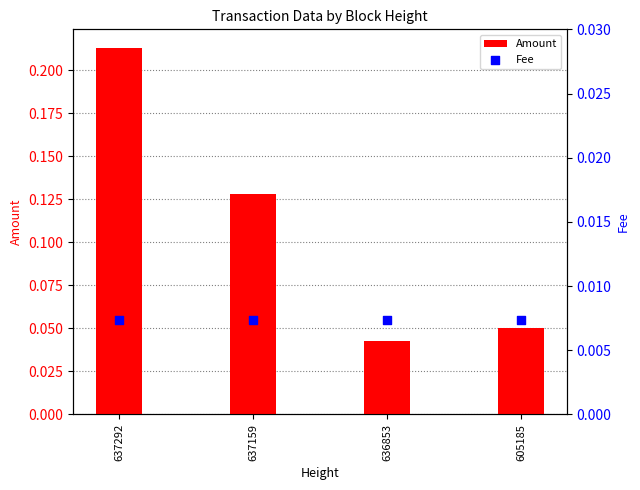

What are all the series names shown in the legend?

Amount, Fee